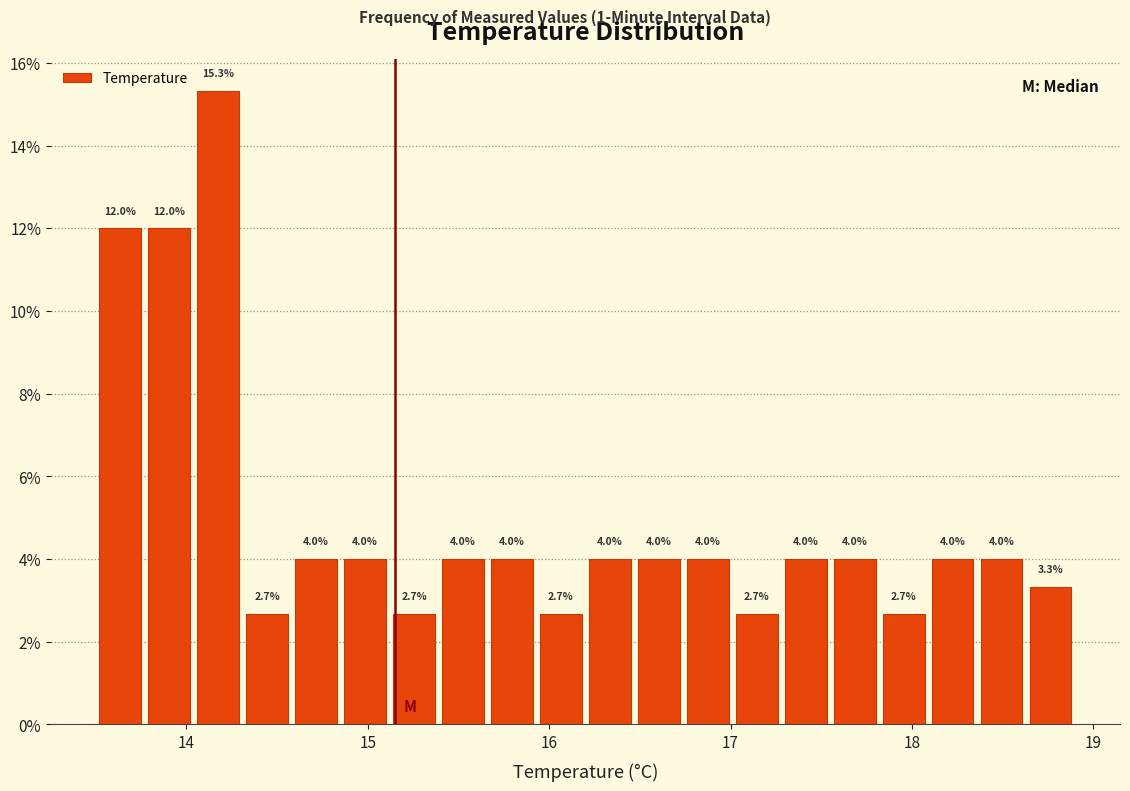

Around what value on the x-axis is the tallest bar? Give the approximate position of its centre, as read against the axis.

14.2